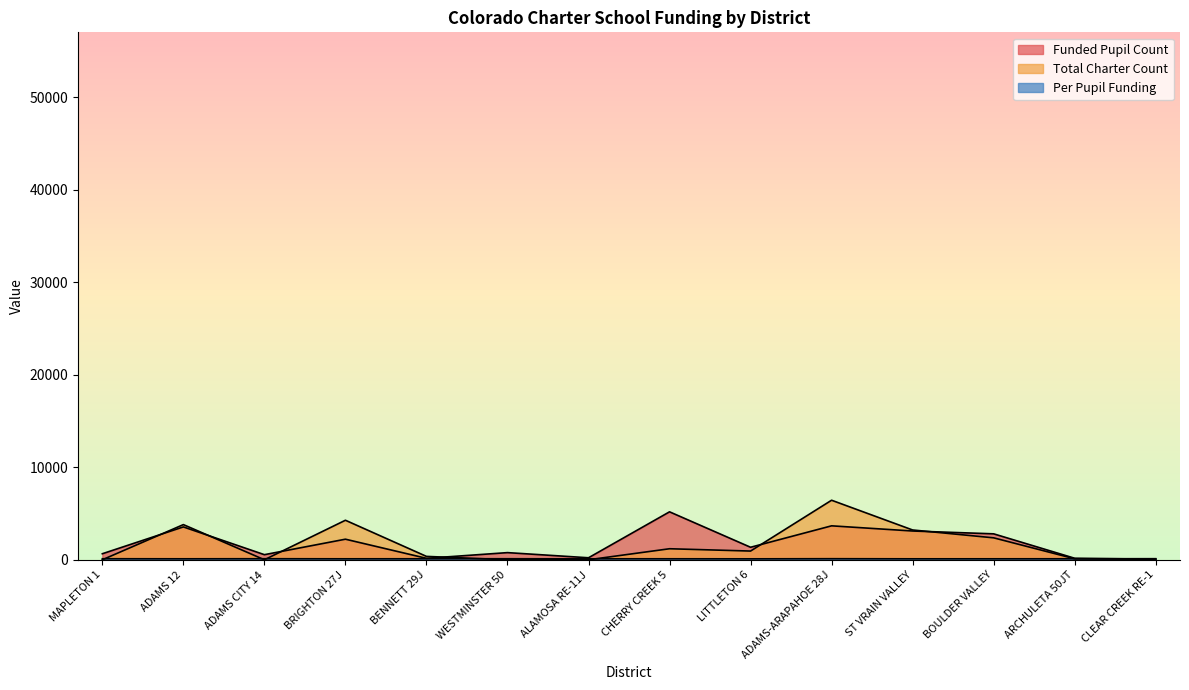

Rank the series by their maximum value, from lowest to highest.

Per Pupil Funding, Funded Pupil Count, Total Charter Count